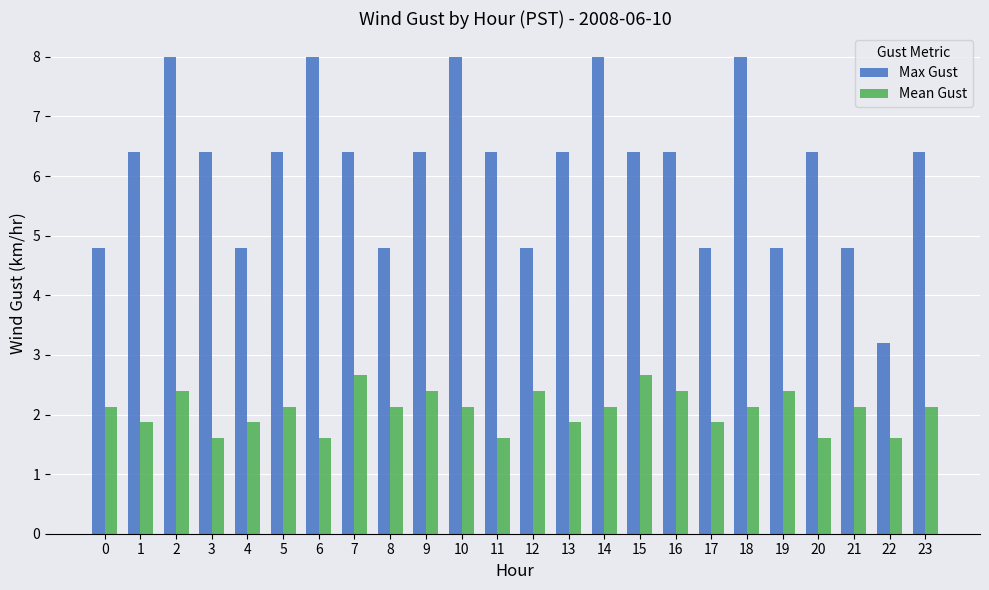

Reading left to right, transcribe all the data shown in this chart.

Max Gust: 0=4.8	1=6.4	2=8.0	3=6.4	4=4.8	5=6.4	6=8.0	7=6.4	8=4.8	9=6.4	10=8.0	11=6.4	12=4.8	13=6.4	14=8.0	15=6.4	16=6.4	17=4.8	18=8.0	19=4.8	20=6.4	21=4.8	22=3.2	23=6.4
Mean Gust: 0=2.1	1=1.9	2=2.4	3=1.6	4=1.9	5=2.1	6=1.6	7=2.7	8=2.1	9=2.4	10=2.1	11=1.6	12=2.4	13=1.9	14=2.1	15=2.7	16=2.4	17=1.9	18=2.1	19=2.4	20=1.6	21=2.1	22=1.6	23=2.1